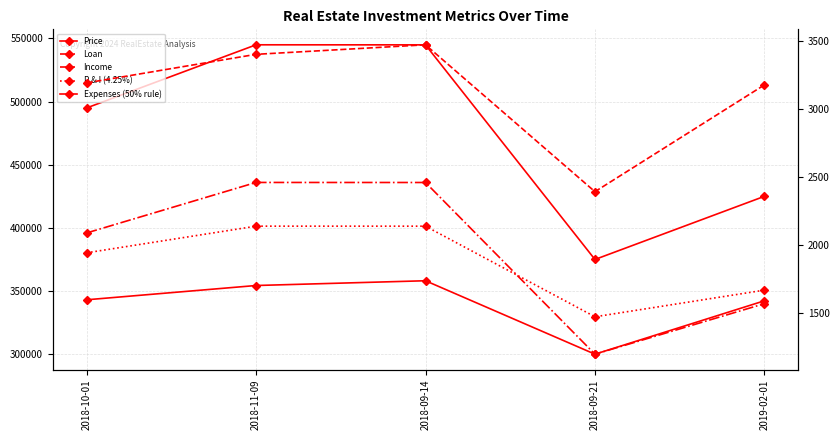

True or false: P & I (4.25%) has more than 2 points higher than both neighbors.

False